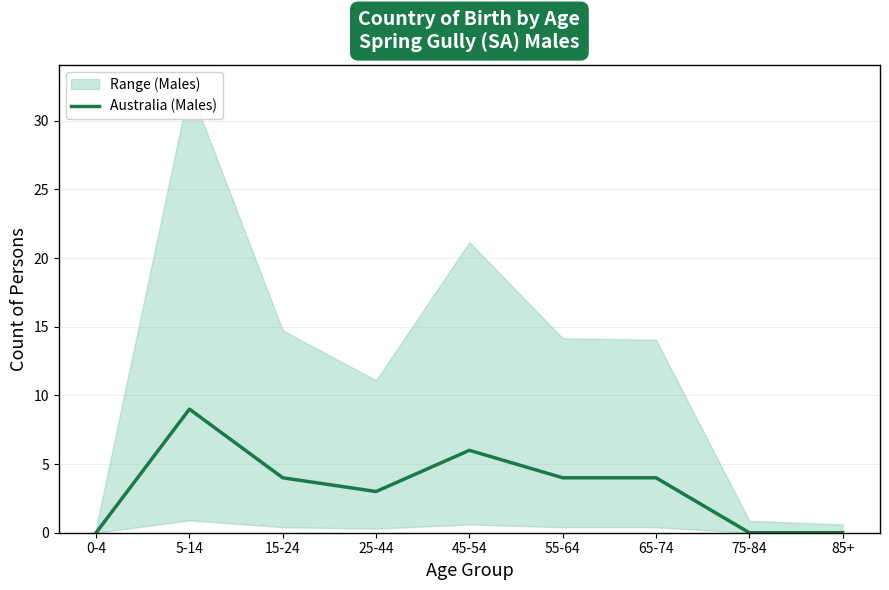

Rank the categories by value from lowest to highest.

0-4, 75-84, 85+, 25-44, 15-24, 55-64, 65-74, 45-54, 5-14